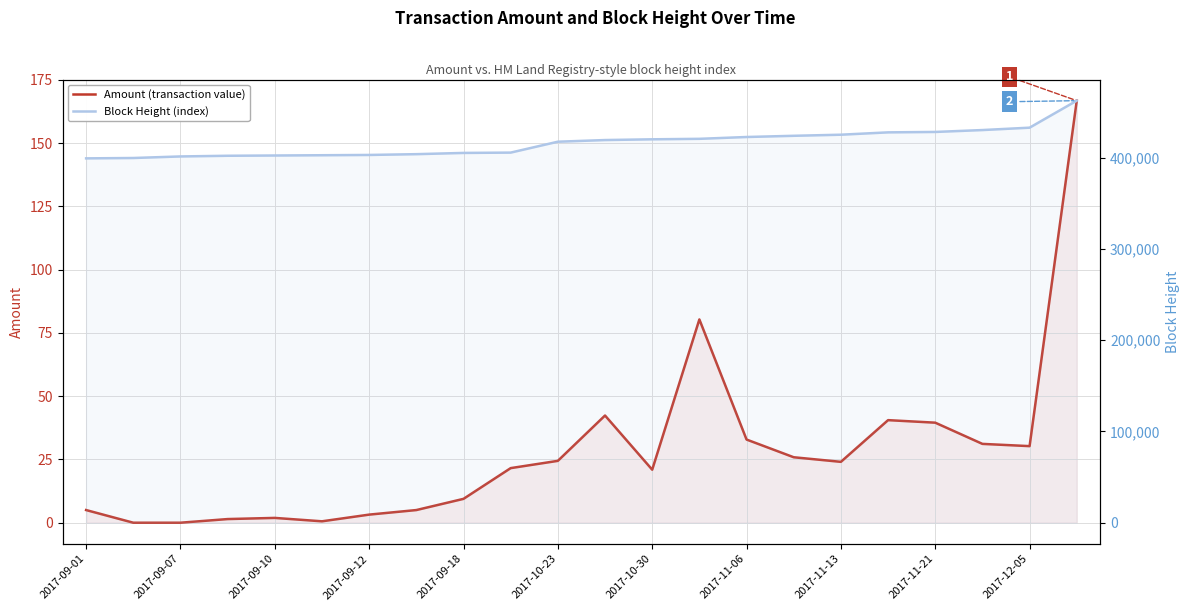

True or false: Block Height (index) has a value of 664786.9 at 2017-10-23.

False